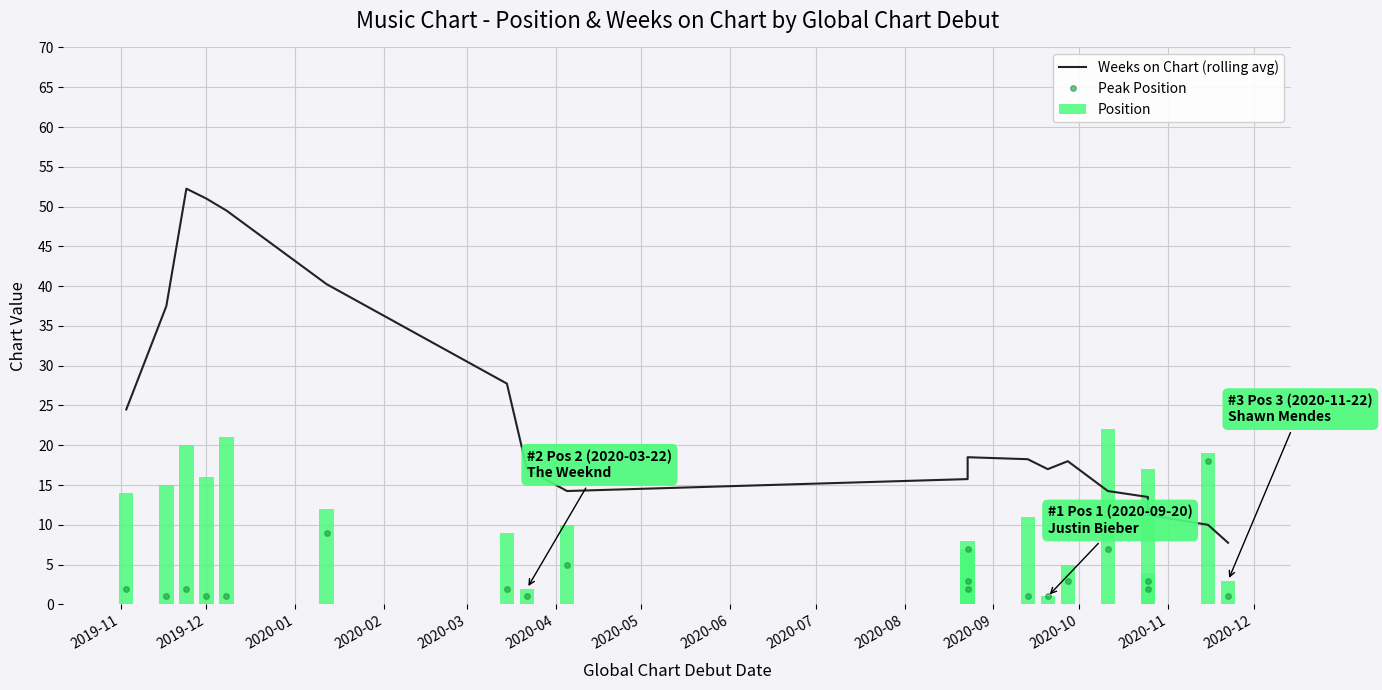

The Peak Position series shows 0.7 at 2020-01. True or false?

False